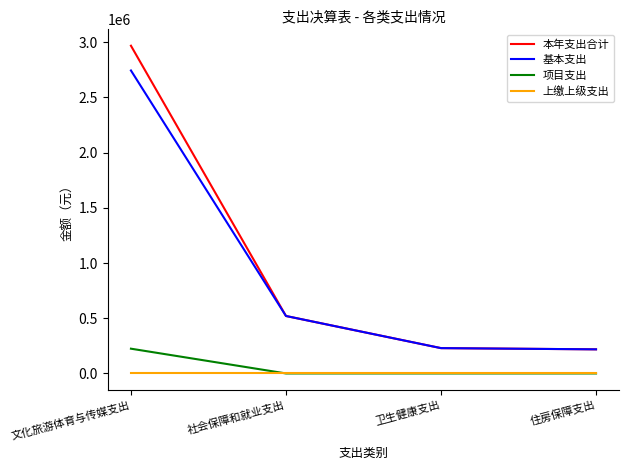

What is the approximate value of 基本支出 at 卫生健康支出?

229300.0